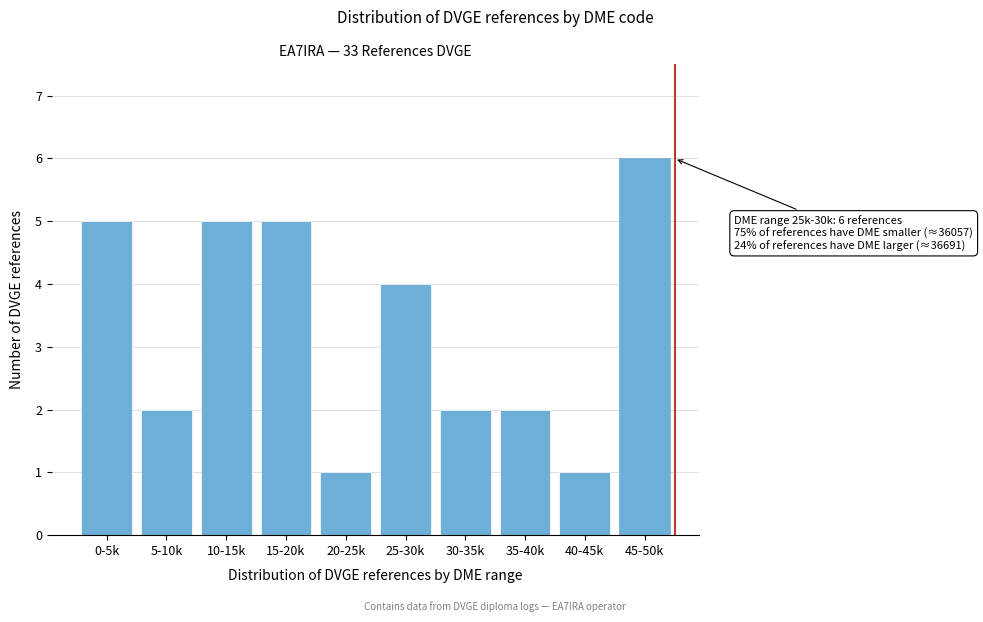

Reading left to right, extract all data points from this chart.

5	2	5	5	1	4	2	2	1	6